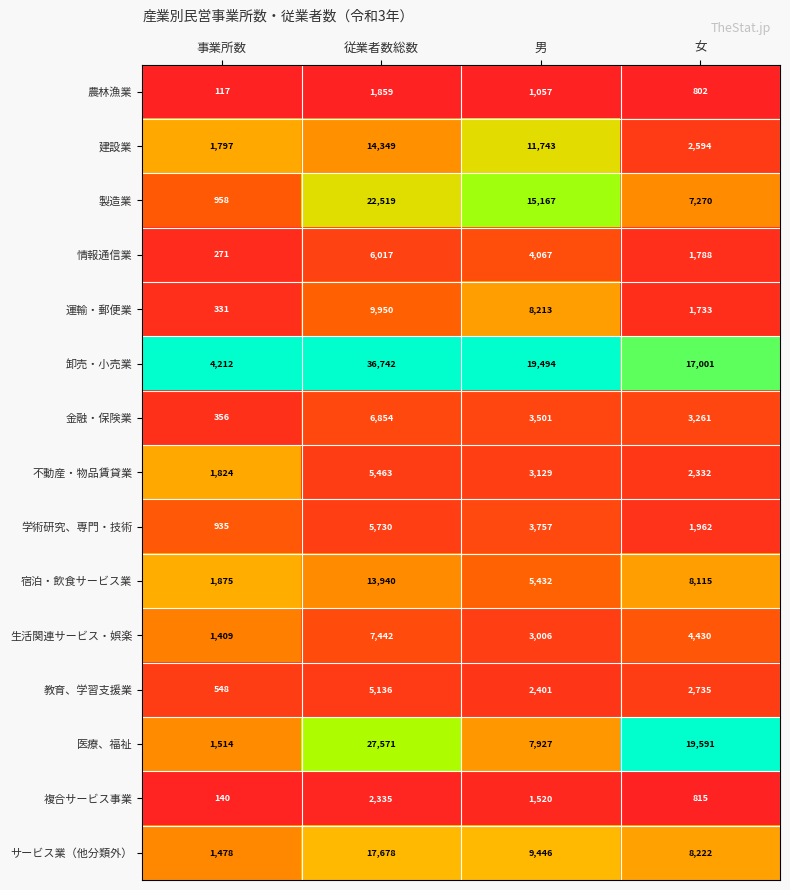

The value of サービス業（他分類外） at 男 is 3937. True or false?

False